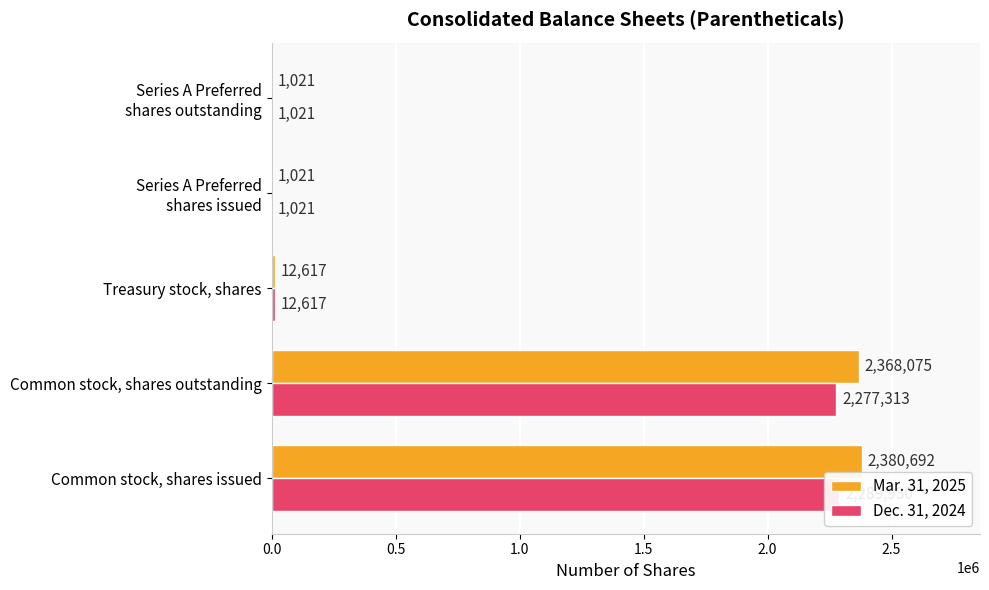

Is the value of Mar. 31, 2025 at Series A Preferred shares issued greater than the value of Dec. 31, 2024 at Series A Preferred shares issued?

No